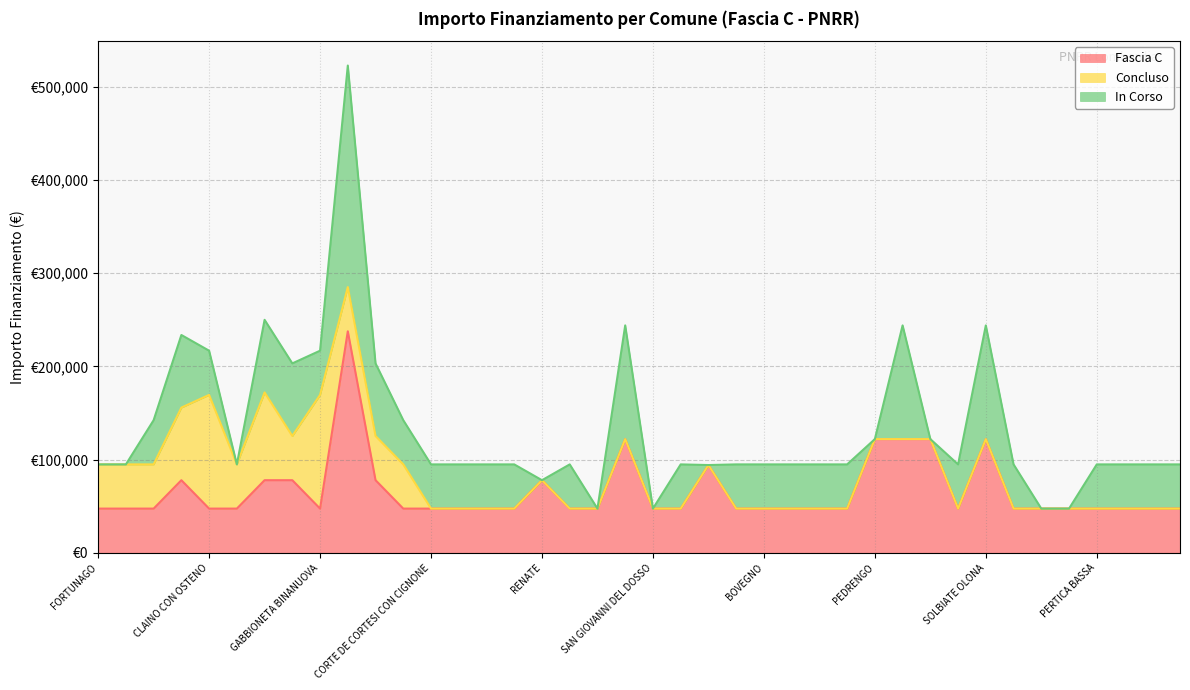

Which series has the largest total across all categories?

Fascia C